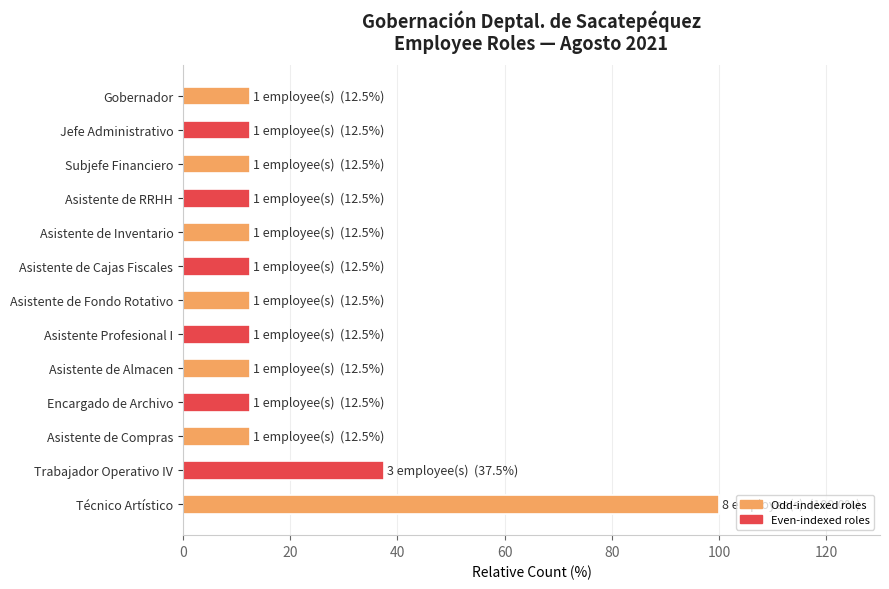

Approximately how many times larger is the value at Asistente Profesional I compared to Jefe Administrativo?

1.0